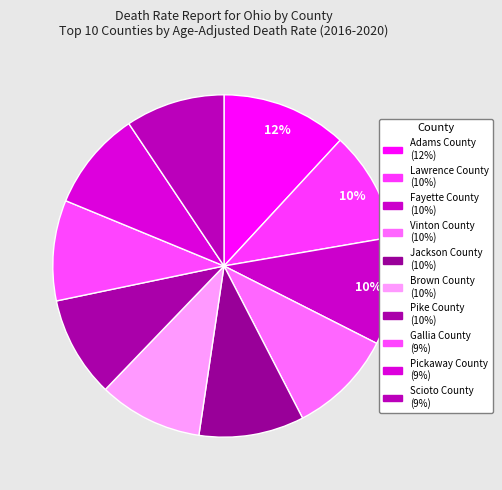

How many slices are in this pie chart?

10